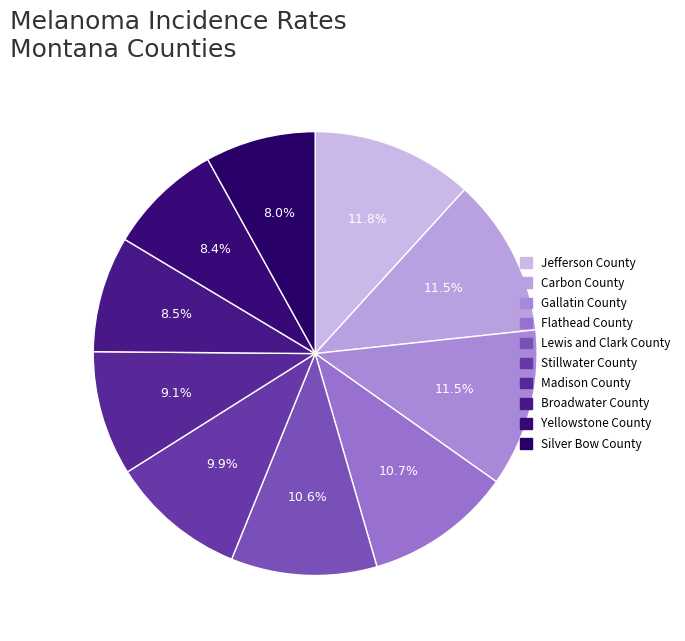

To the nearest percent, what is the difference between the Silver Bow County and Lewis and Clark County slice percentages?

3%